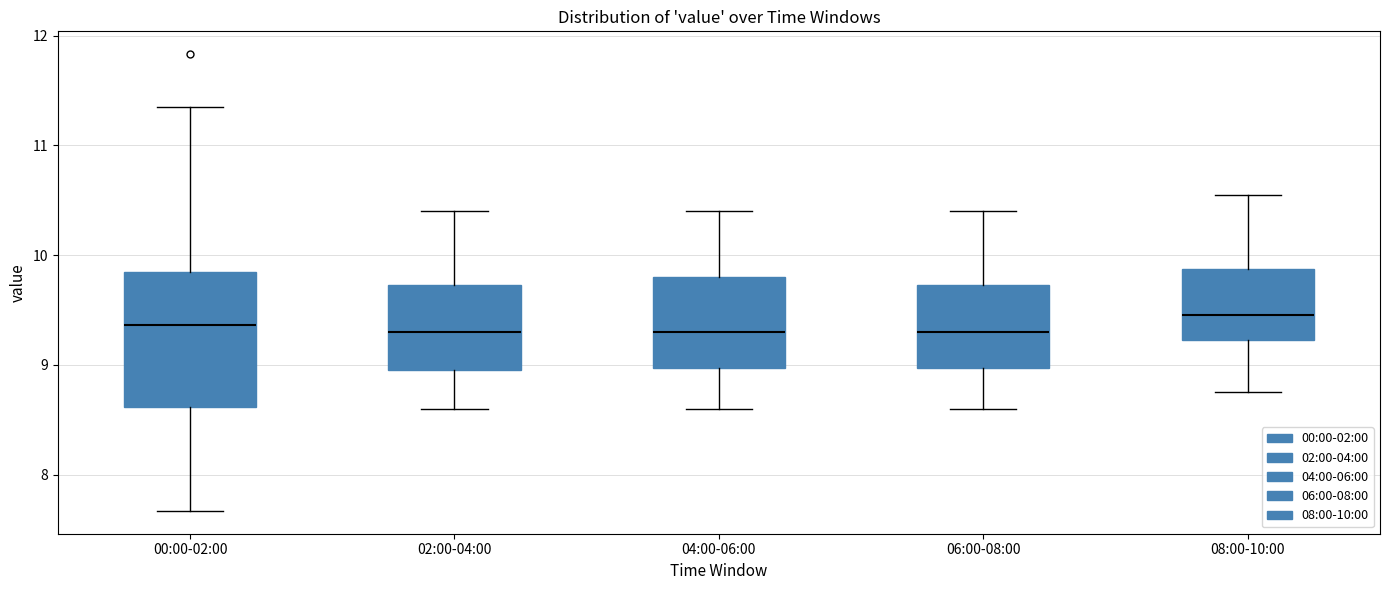

Which box is the tallest, from its lower edge to its upper edge?

00:00-02:00